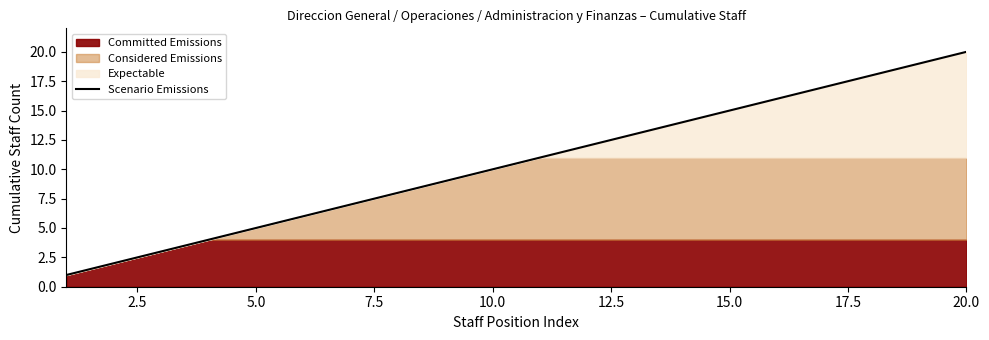

What is the maximum value for Scenario Emissions?

20